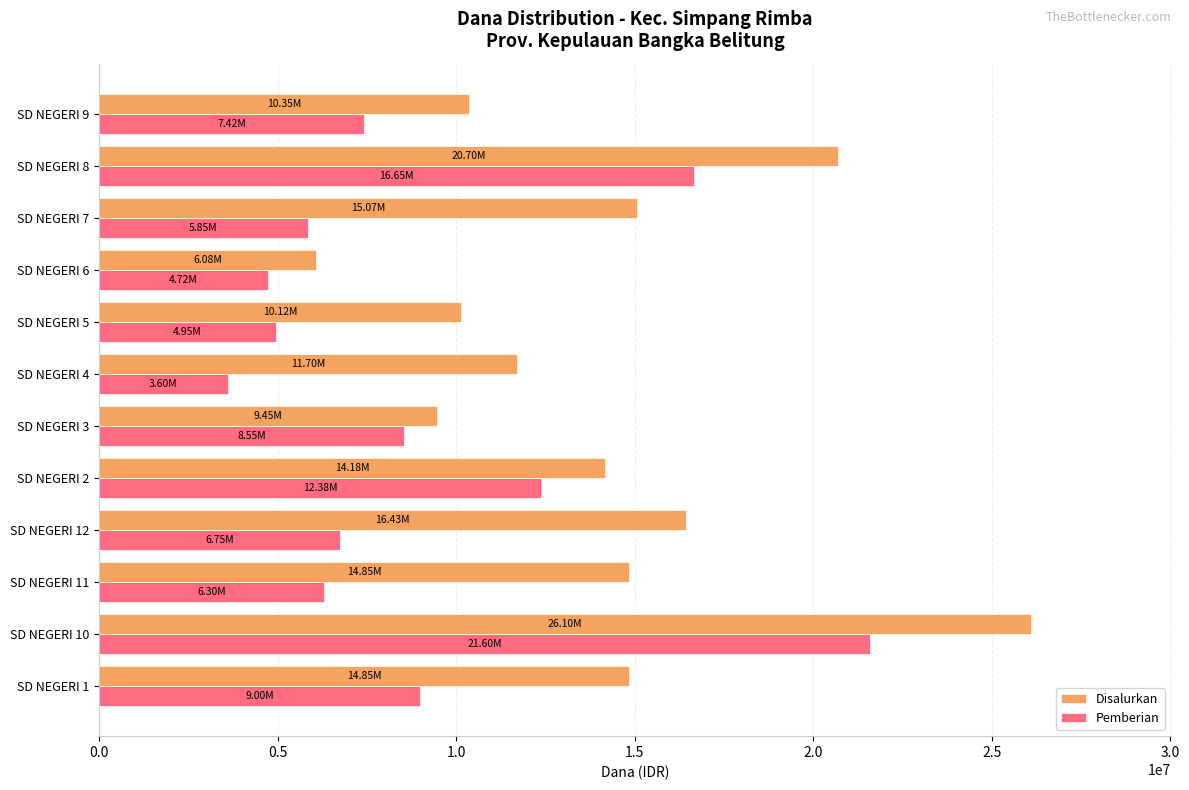

What is the maximum value for Pemberian?

21600000